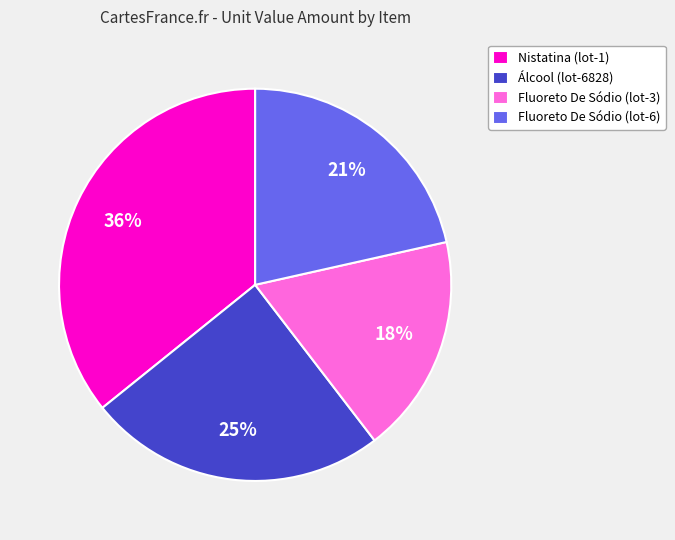

What percentage is the Fluoreto De Sódio (lot-3) slice, to the nearest percent?

18%